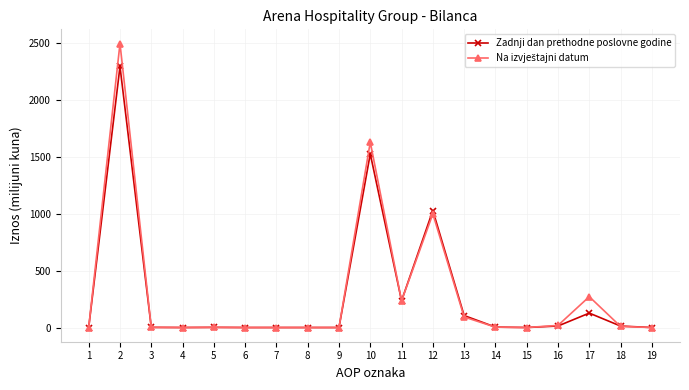

The value of Zadnji dan prethodne poslovne godine at 10 is 2339.1. True or false?

False